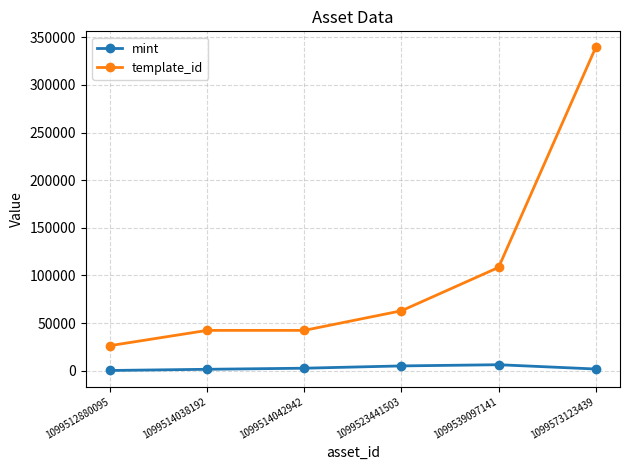

What is the total value across all series at 1099514042942?

45148